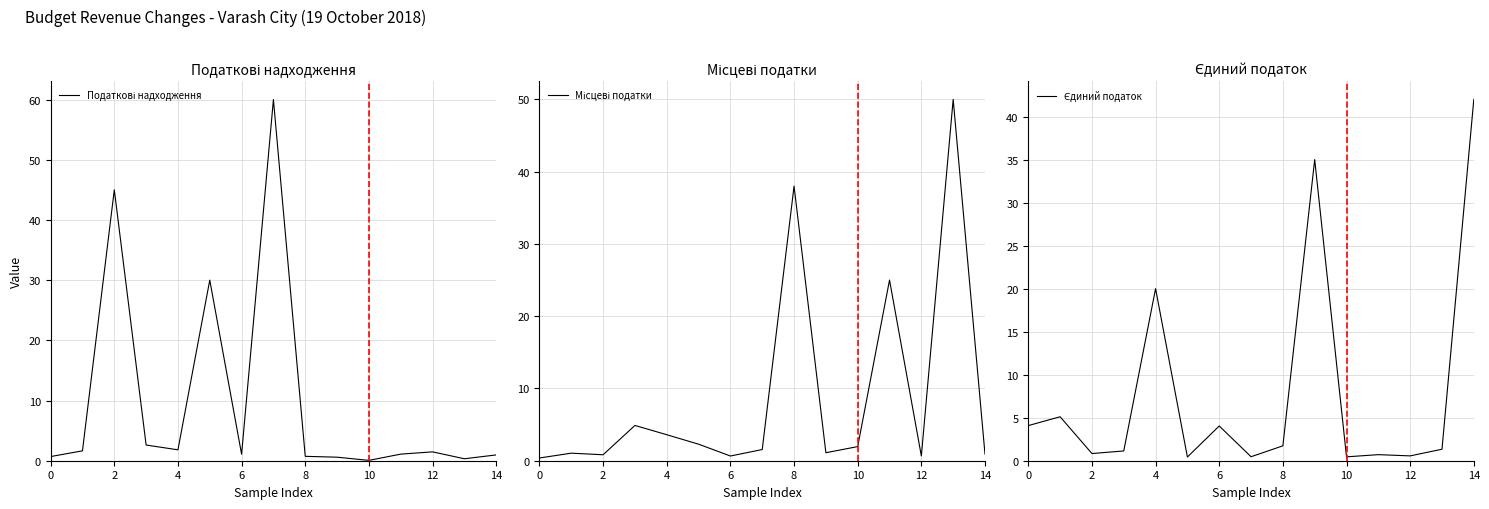

Does the chart have visible grid lines?

Yes